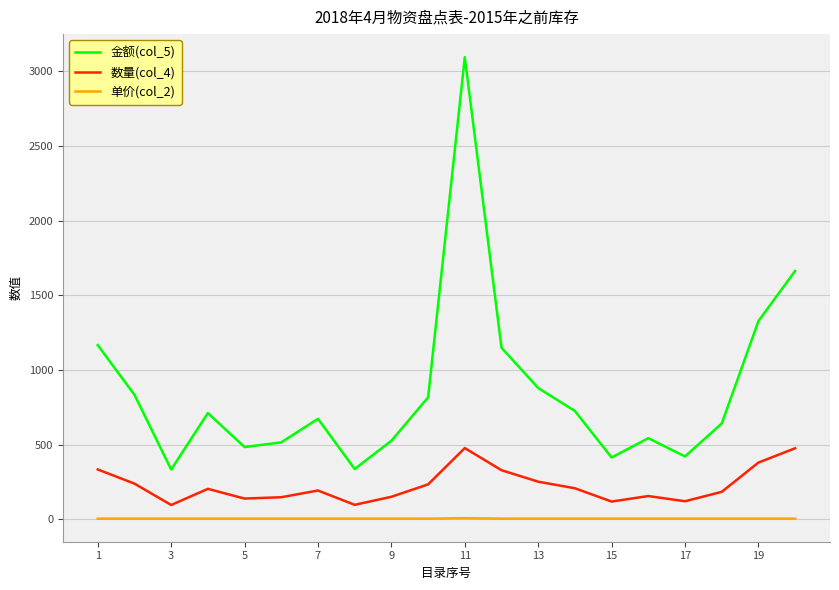

Which series has the widest spread of values?

金额(col_5)